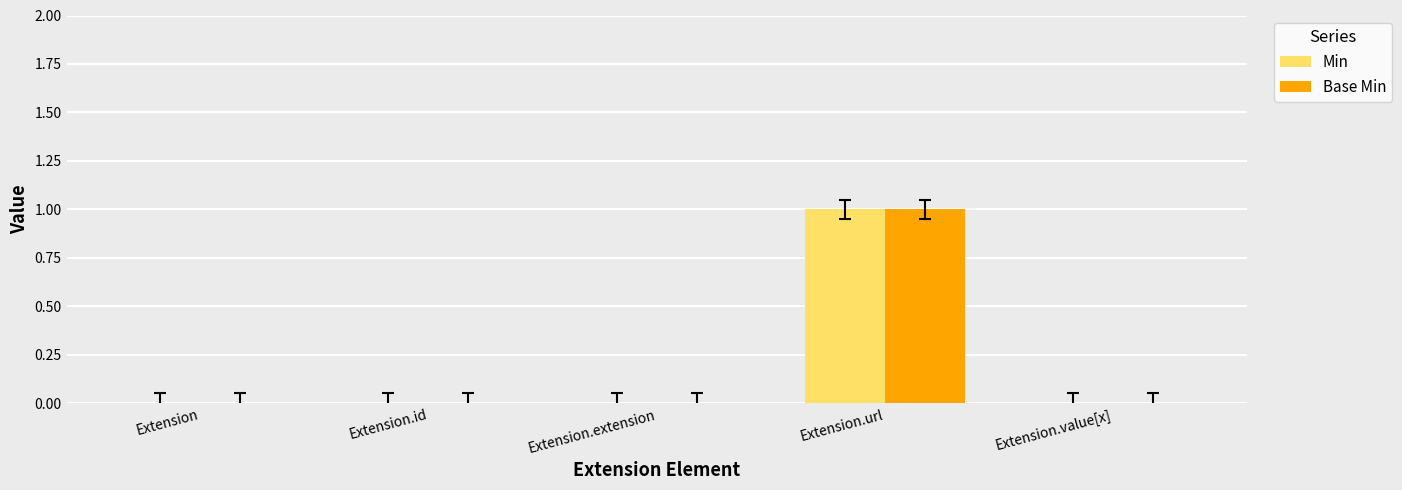

At which category is the sum across all series the highest?

Extension.url